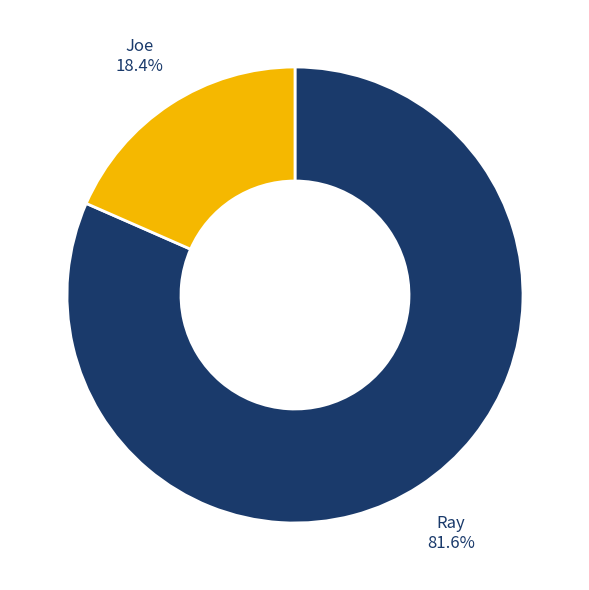

Which slice represents more than half of the pie?

Ray